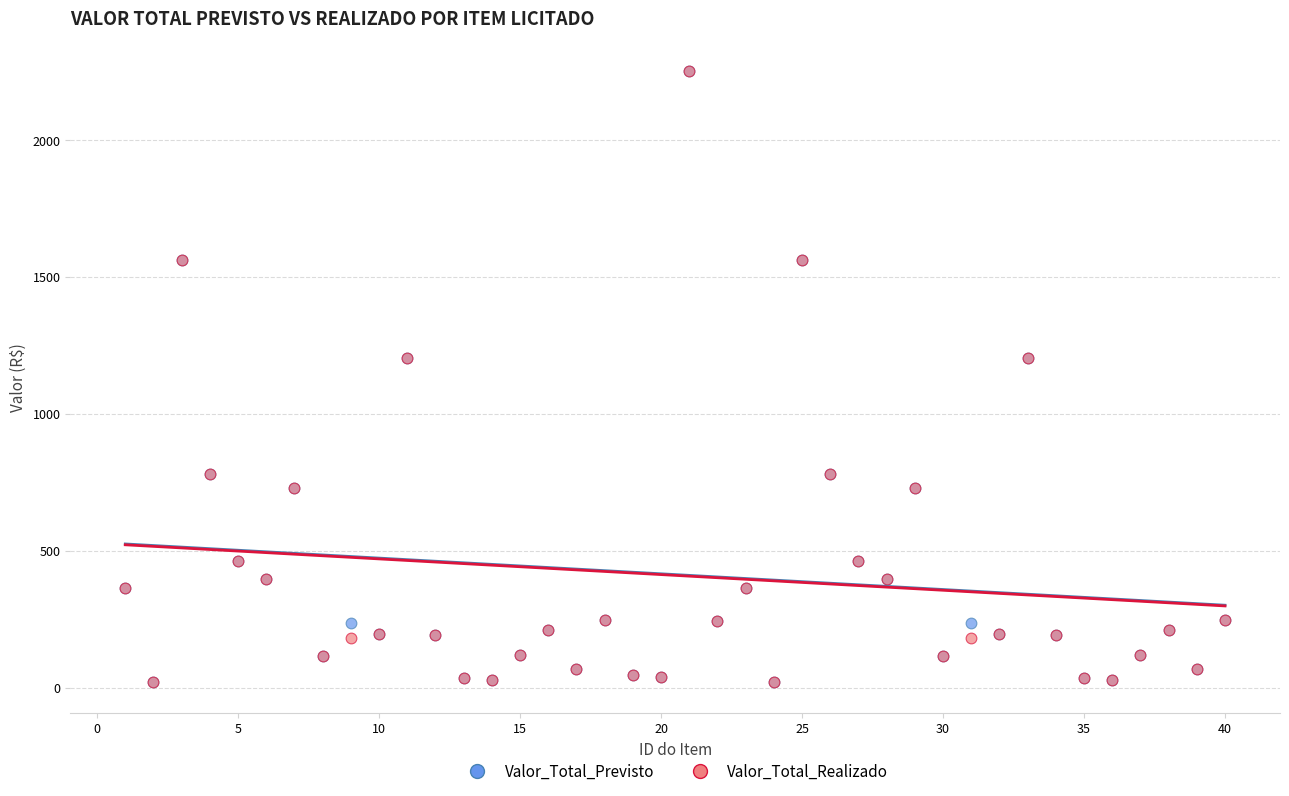

What are all the series names shown in the legend?

Valor_Total_Previsto, Valor_Total_Realizado